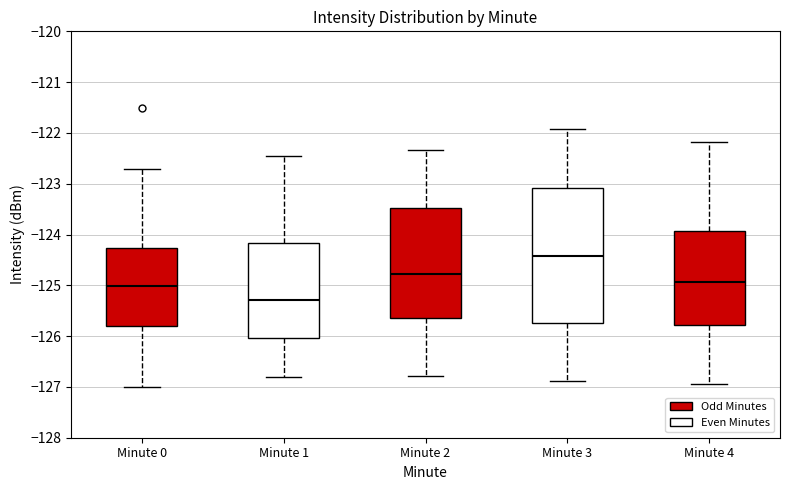

Where is the upper edge of the box for Minute 1 on the y-axis? The values are not printed on the chart, so give them approximately, as read against the axis.

-124.2